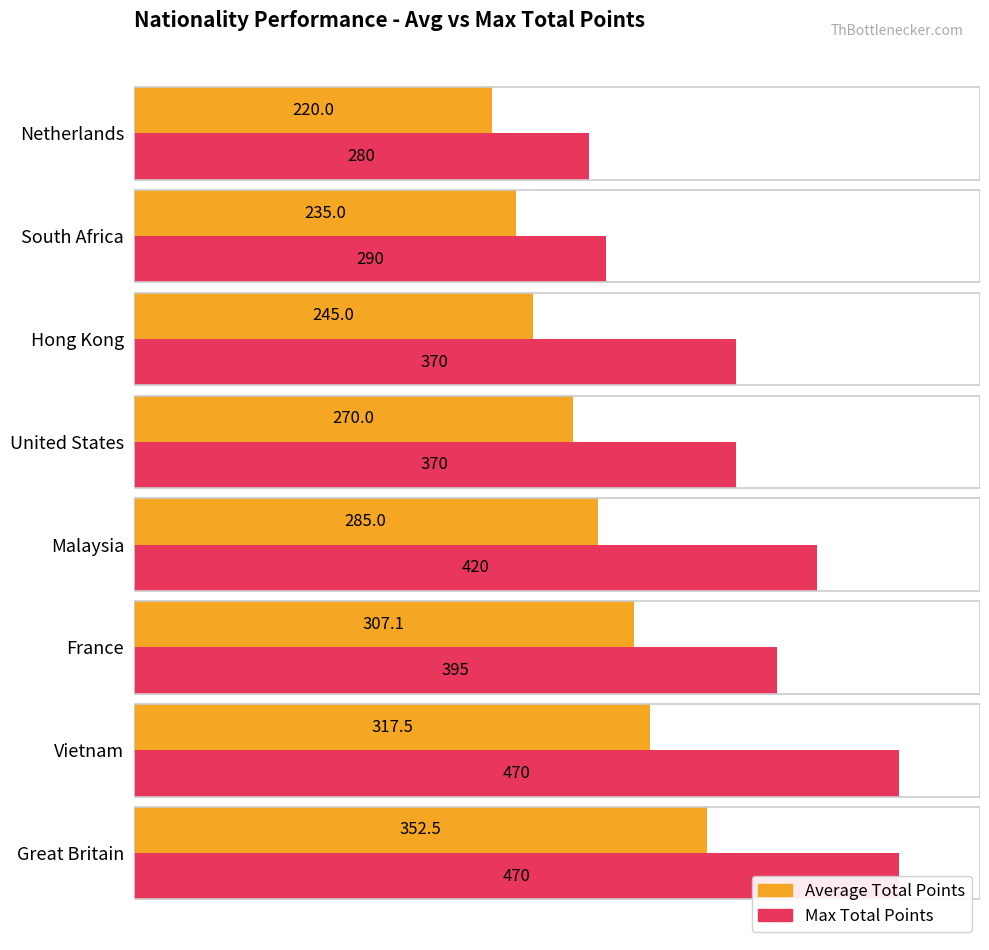

What are all the series names shown in the legend?

Average Total Points, Max Total Points